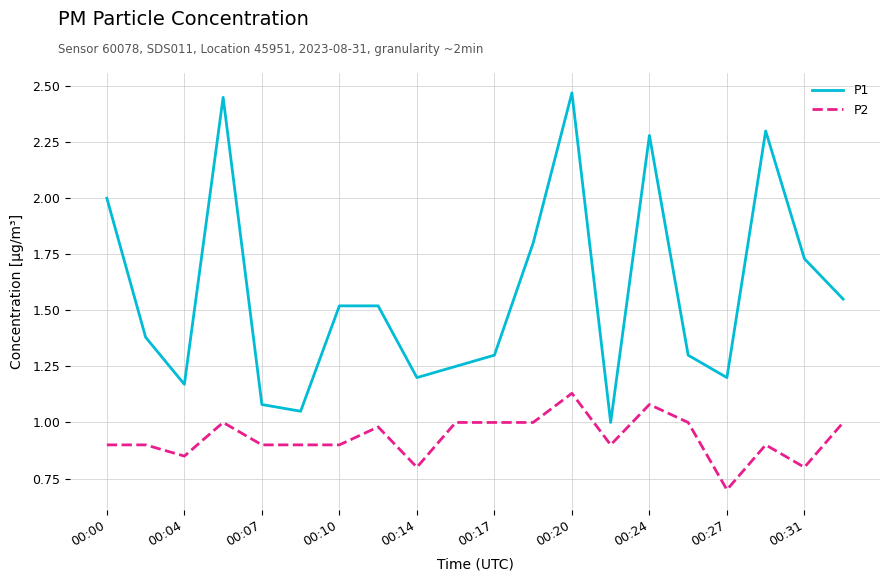

List the series in order of their peak value, highest first.

P1, P2